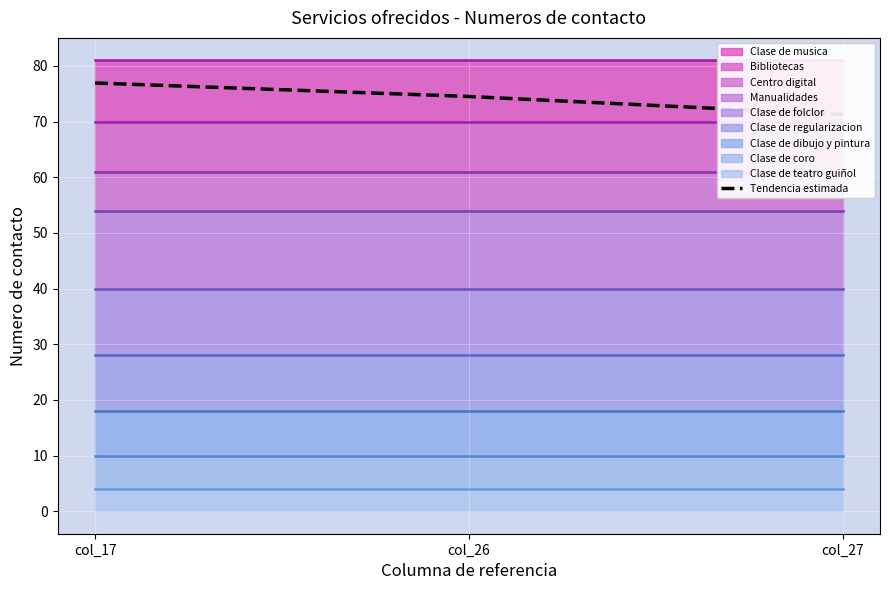

Between col_27 and col_17, which is larger?

col_17